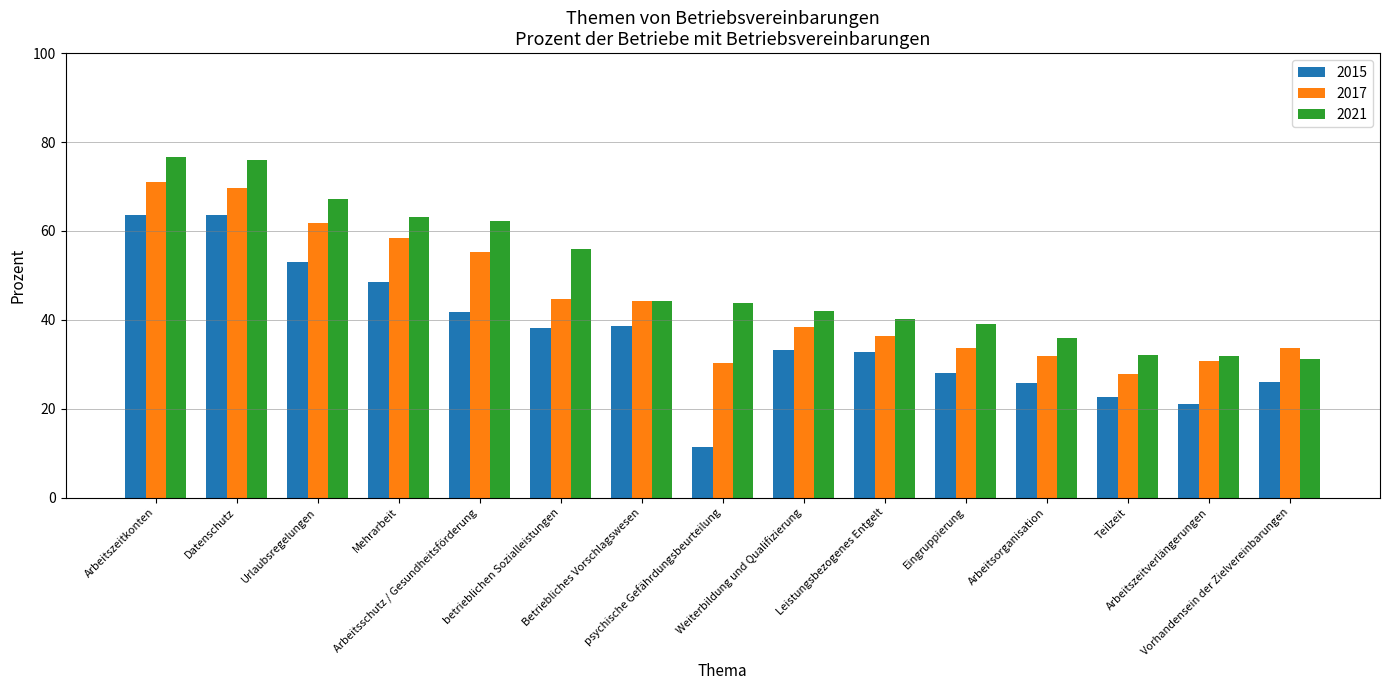

What is the minimum value for 2021?

31.2